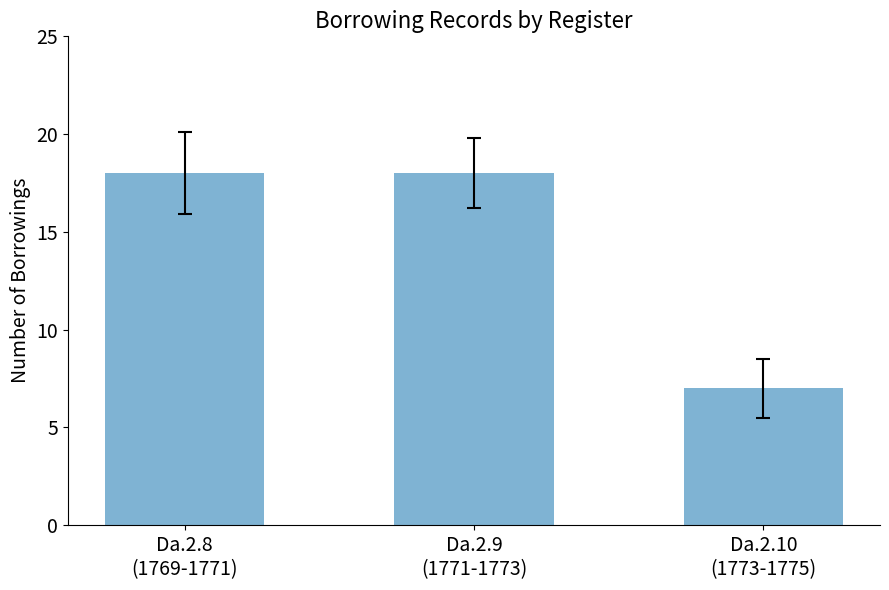

Is it true that the value at Da.2.9
(1771-1773) is 5?

False